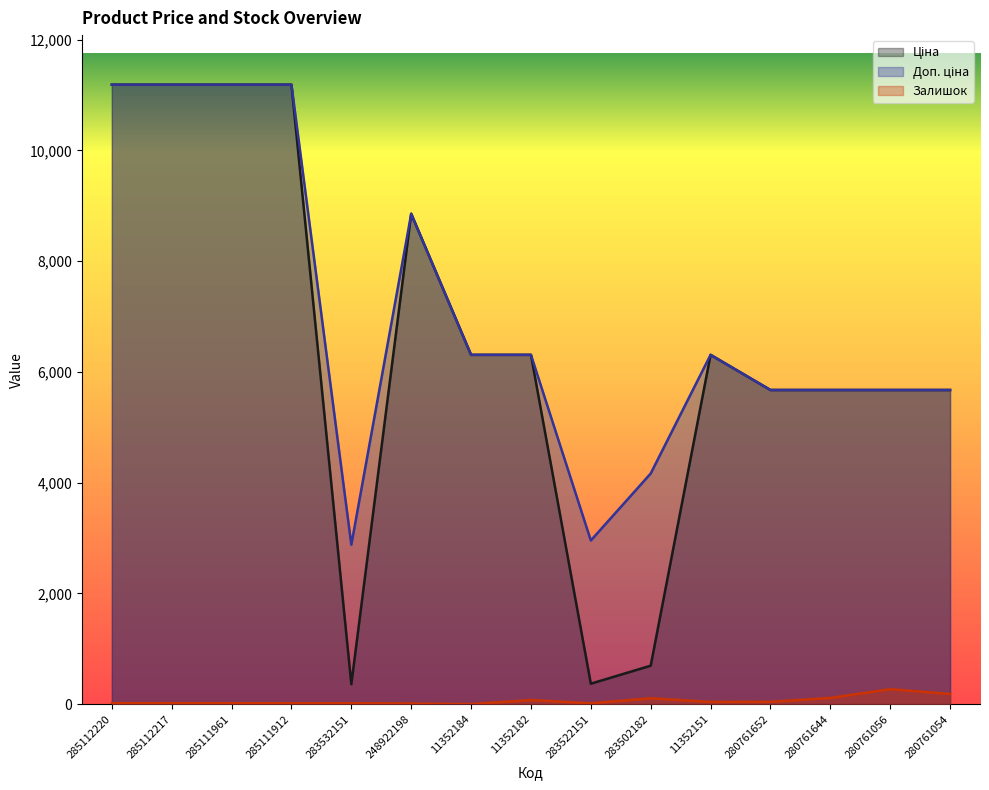

What is the total value across all series at 11352184?

12618.5